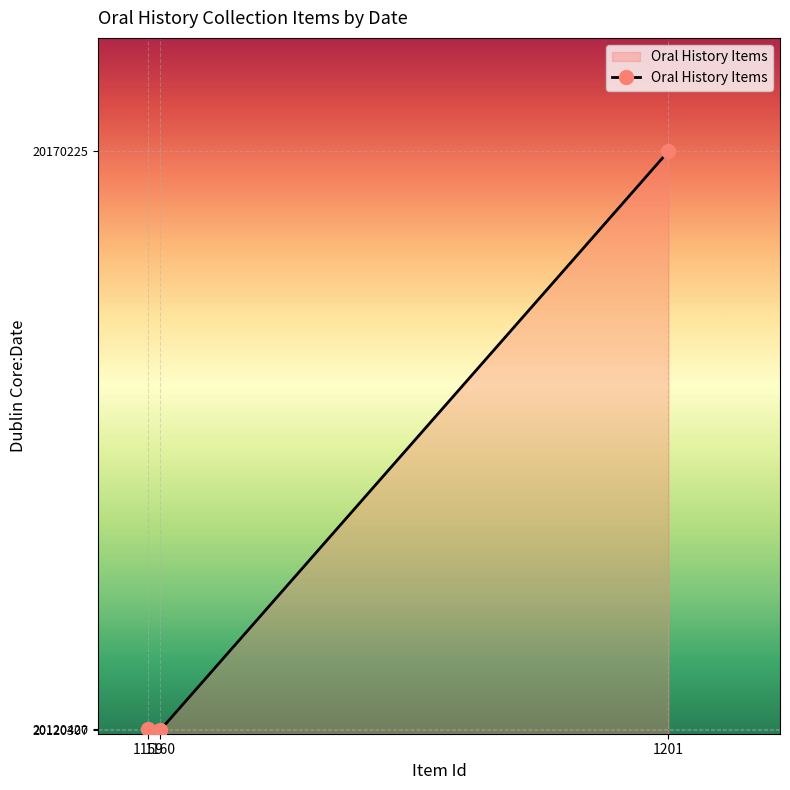

What is the greatest value displayed?

20170225